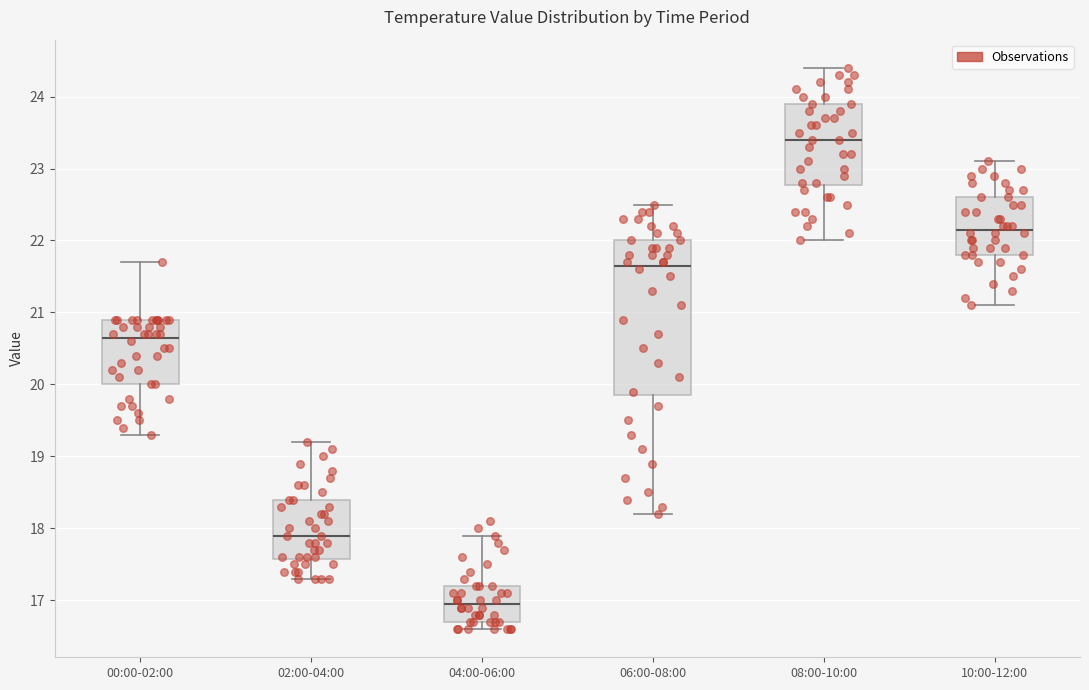

Which box has the lowest median line?

04:00-06:00